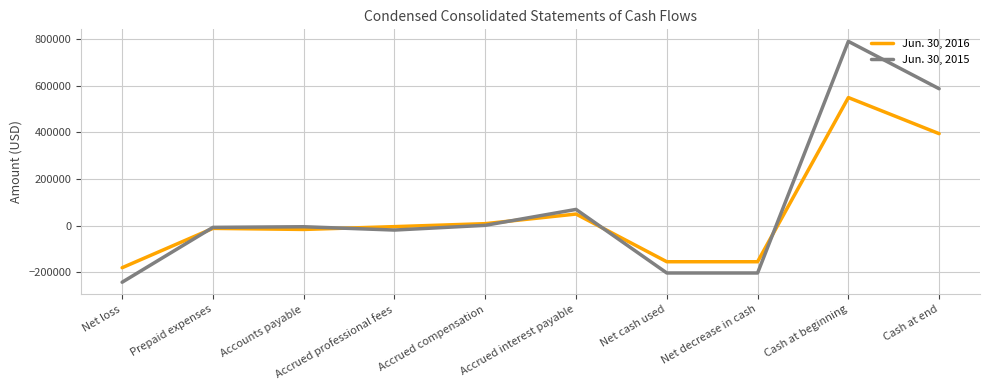

At which category is the sum across all series the highest?

Cash at beginning